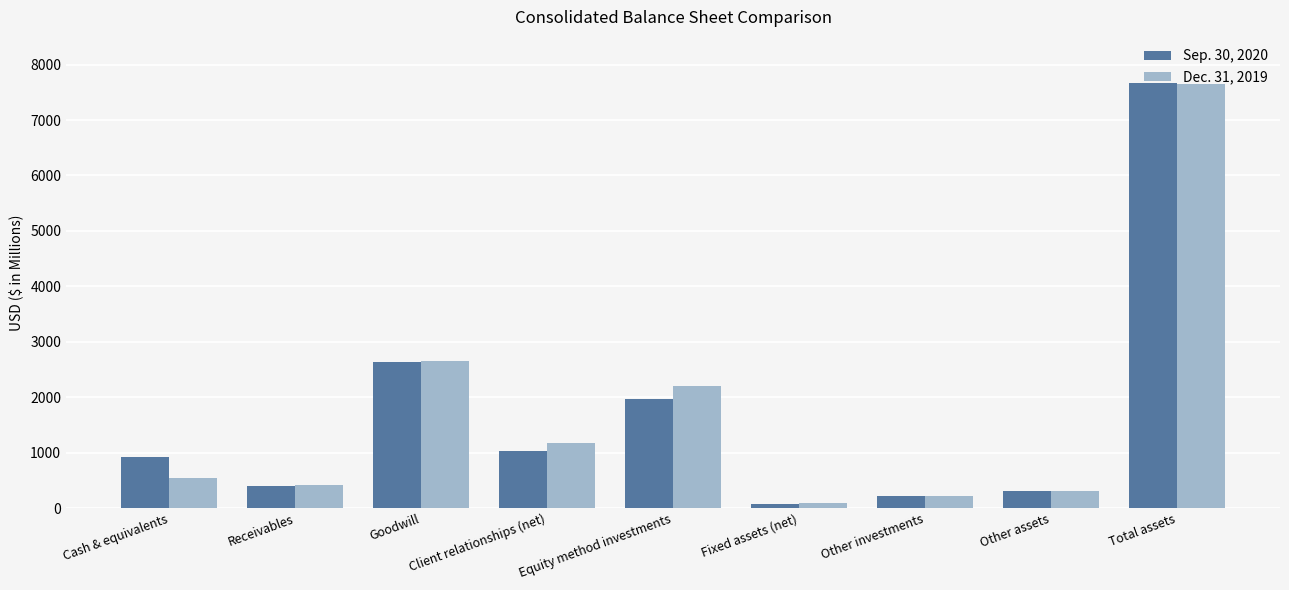

At which label is Sep. 30, 2020 closest to 3875?

Goodwill